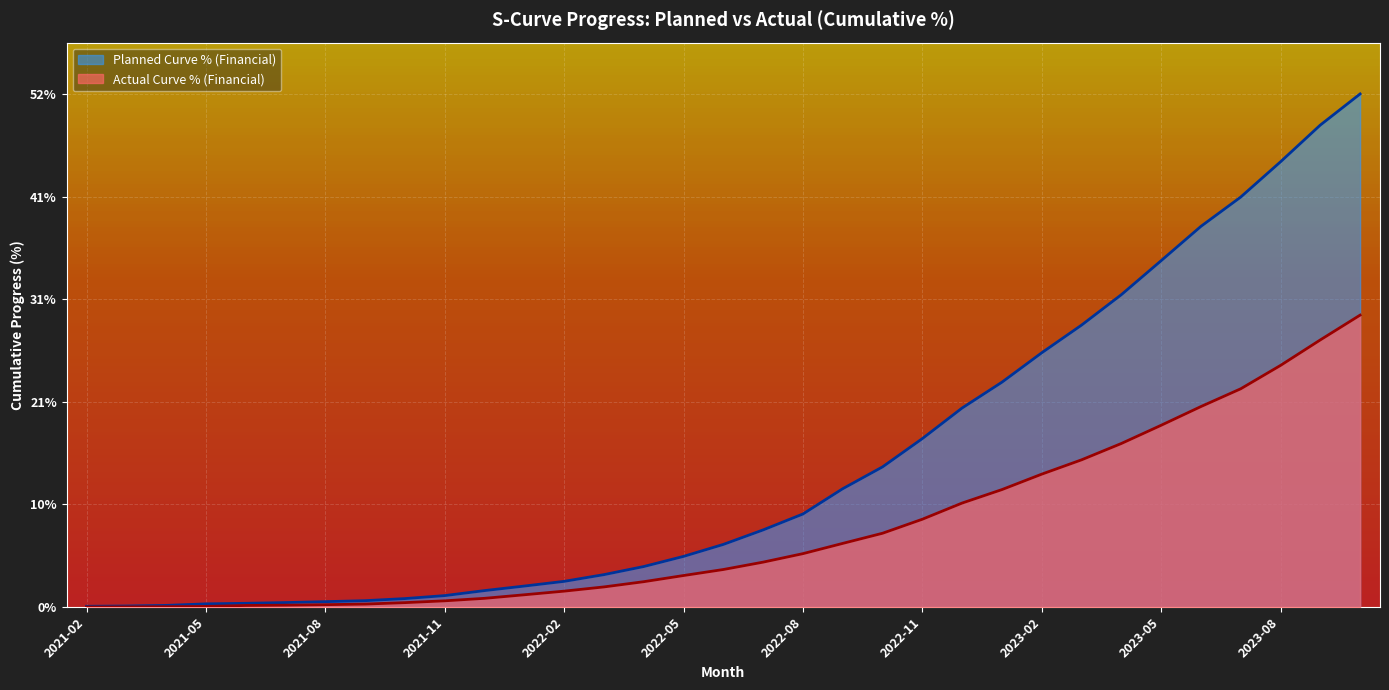

Reading right to left, transcribe all the data shown in this chart.

Planned Curve % (Financial): 0.5	0.5	0.4	0.4	0.4	0.4	0.3	0.3	0.3	0.2	0.2	0.2	0.1	0.1	0.1	0.1	0.1	0.1	0.0	0.0	0.0	0.0	0.0	0.0	0.0	0.0	0.0	0.0	0.0	0.0	0.0	0.0	0.0
Actual Curve % (Financial): 0.3	0.3	0.2	0.2	0.2	0.2	0.2	0.1	0.1	0.1	0.1	0.1	0.1	0.1	0.1	0.0	0.0	0.0	0.0	0.0	0.0	0.0	0.0	0.0	0.0	0.0	0.0	0.0	0.0	0.0	0.0	0.0	0.0